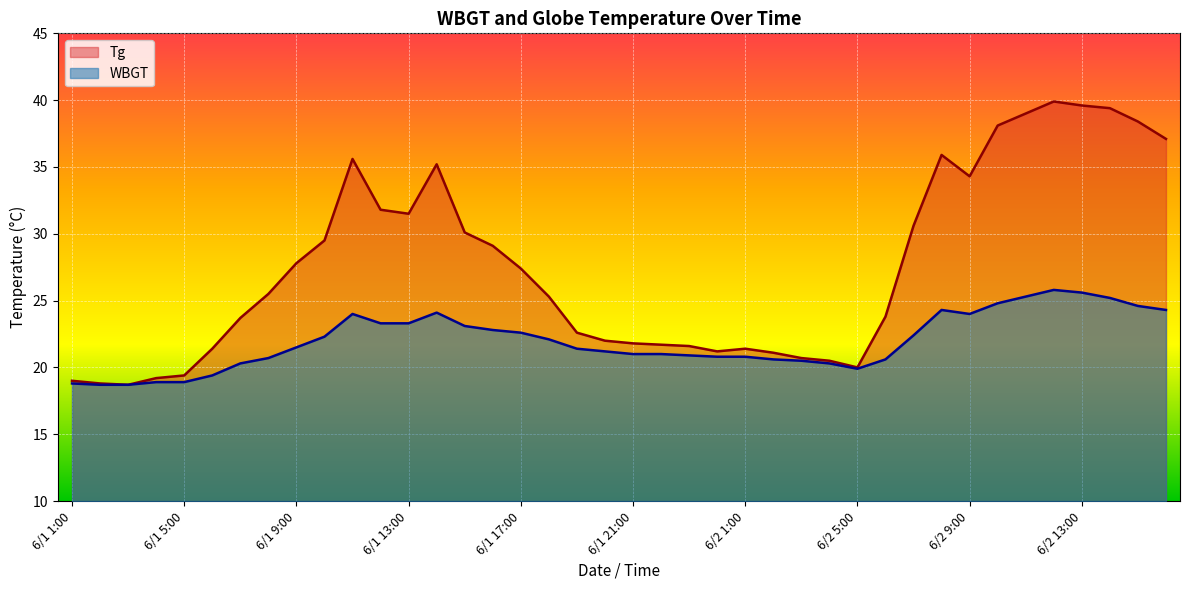

What is the difference between the maximum and minimum values in the WBGT series?

7.1